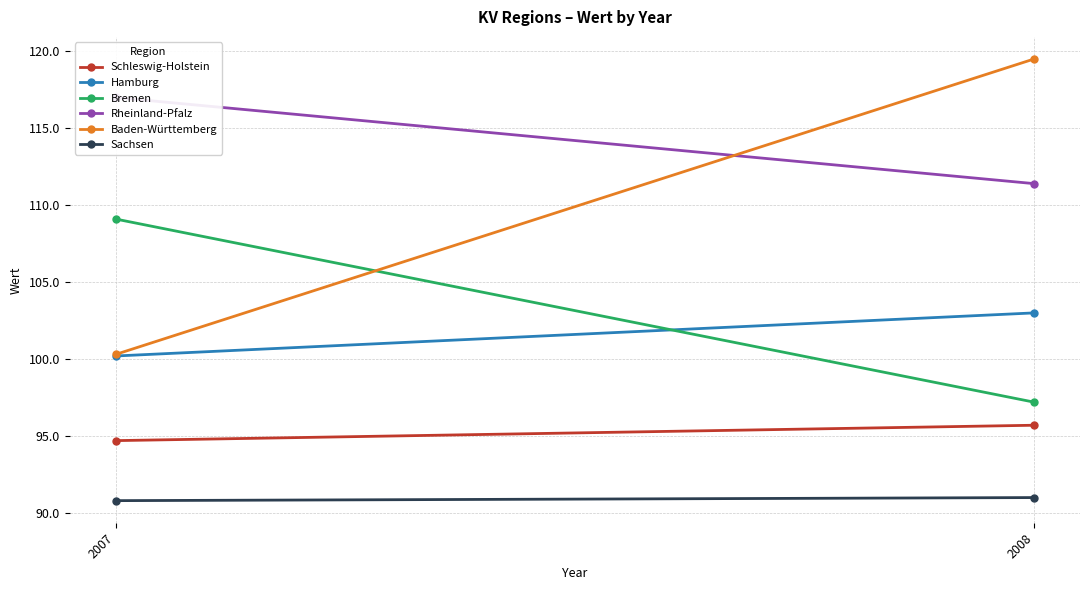

Is it true that Sachsen equals 91.0 at 2008?

True